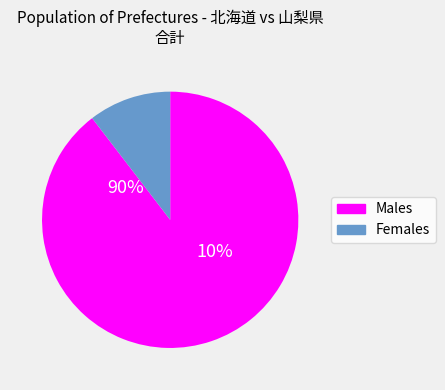

Is there any slice that represents more than half of the pie?

Yes